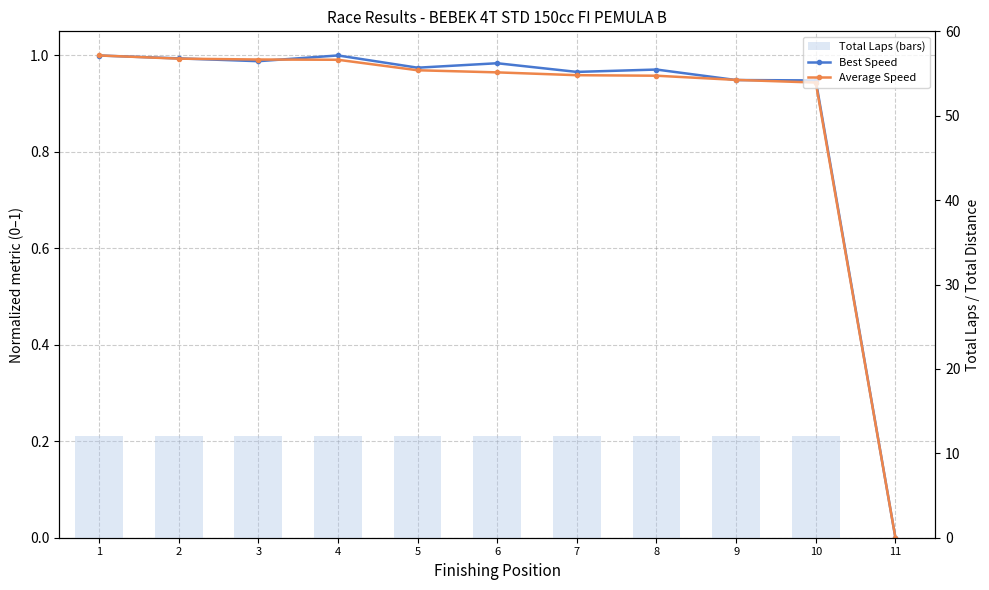

How many positive values does the Total Laps (bars) series have?

10